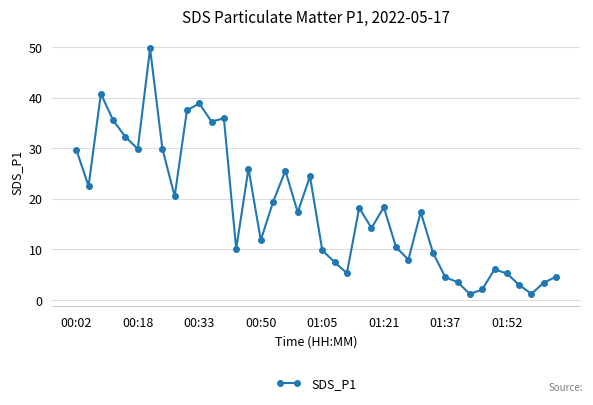

How many lines are shown in the chart?

1